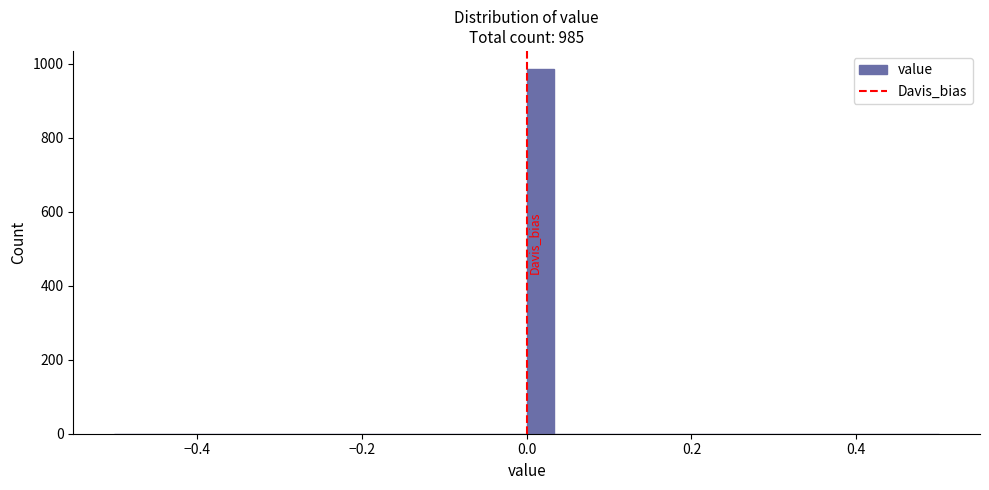

Around what value on the x-axis is the tallest bar? Give the approximate position of its centre, as read against the axis.

0.02